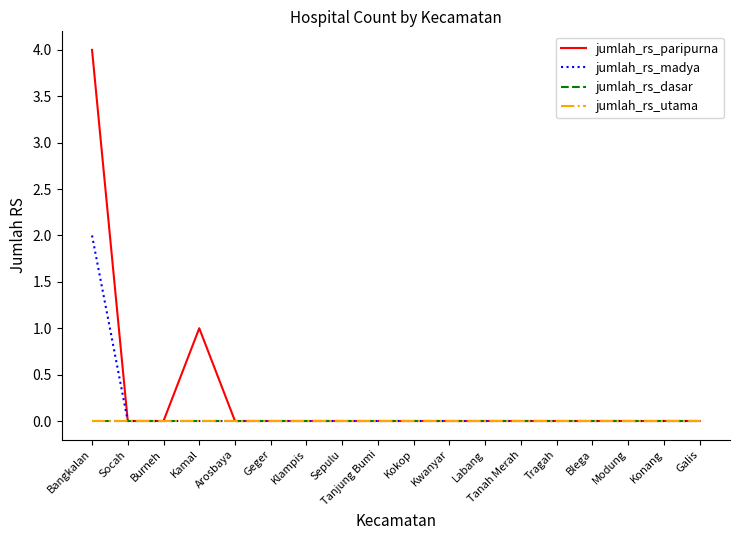

Does the chart display data point markers on the line(s)?

No